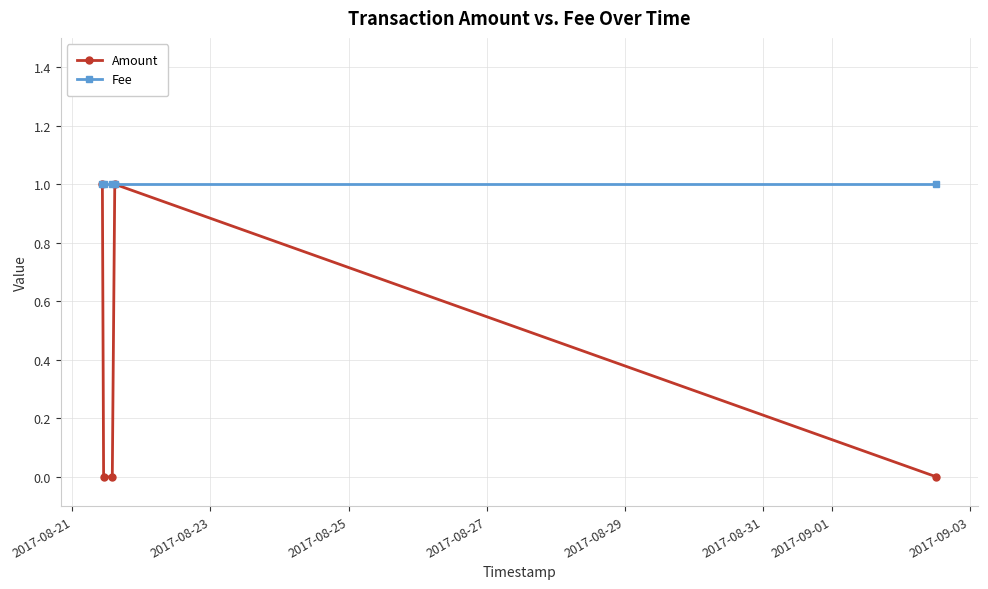

What is the value of the Fee point at the 3rd from the left?

1